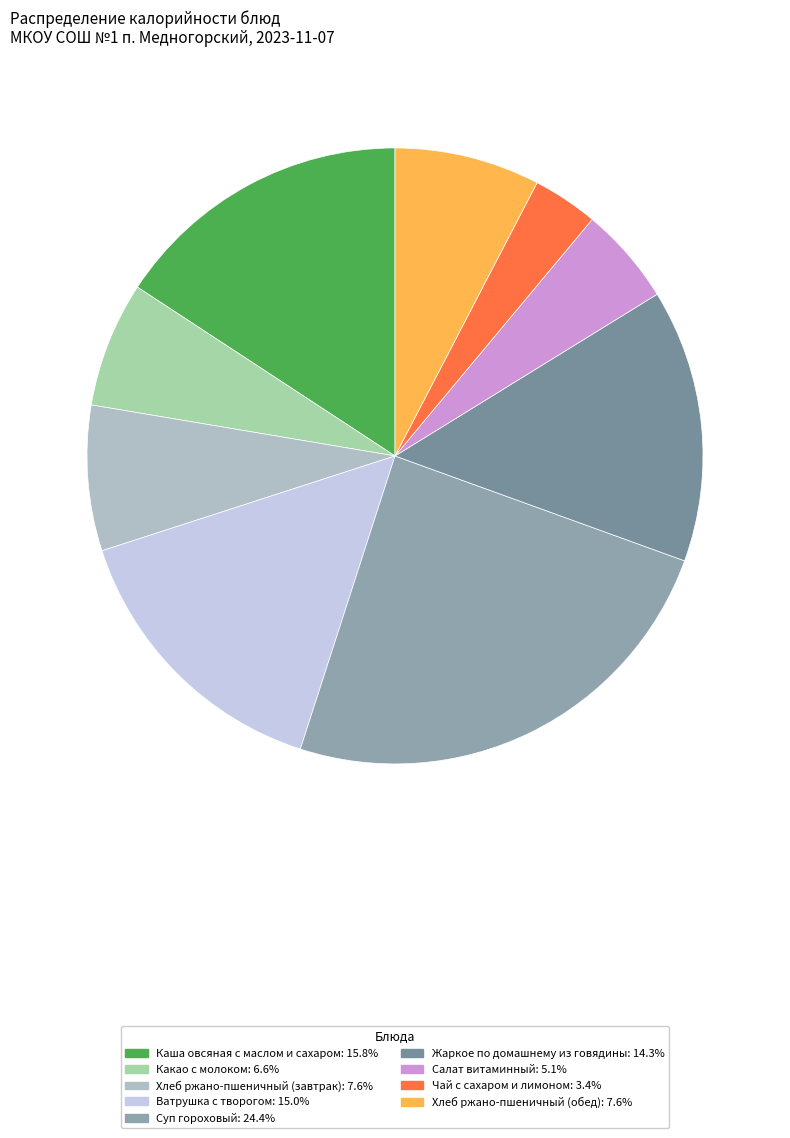

Count the number of slices in the pie.

9